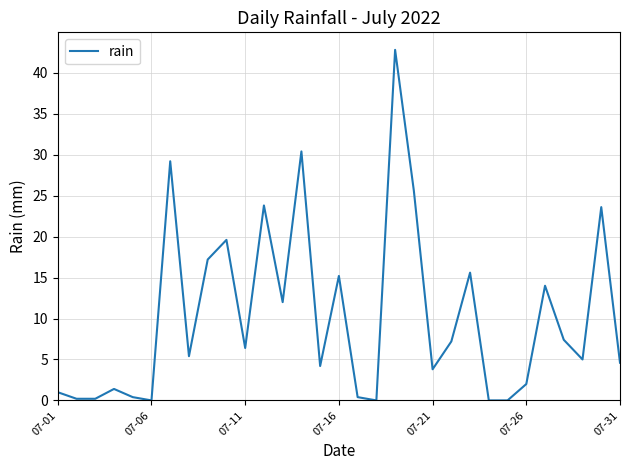

What is the difference between the maximum and minimum values?

42.8